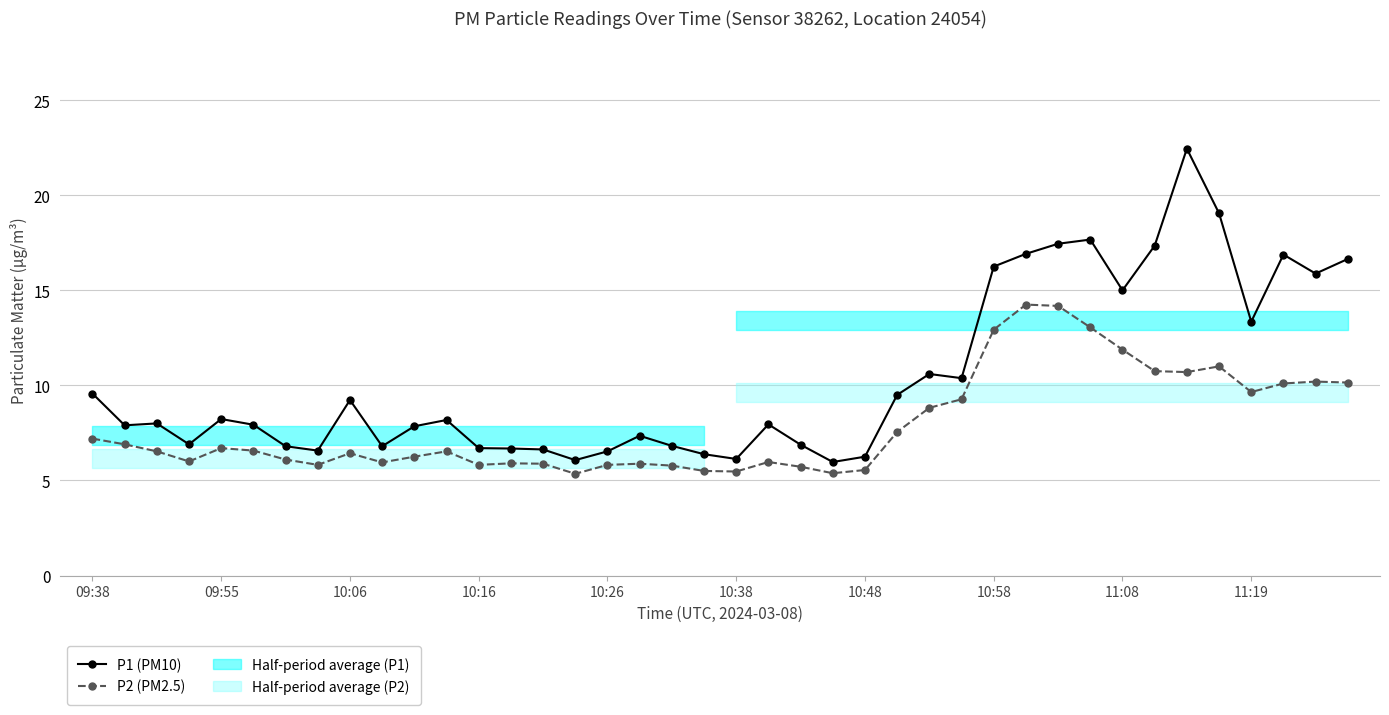

At how many categories does at least one series exceed 16?

9